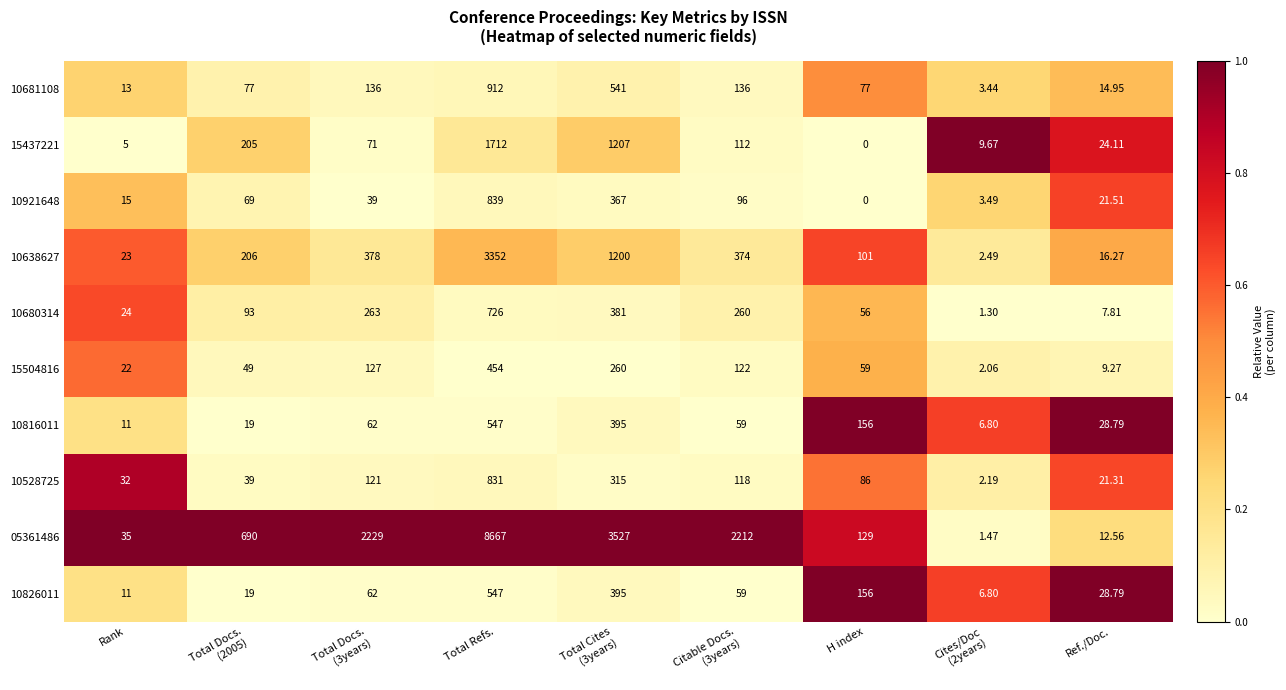

Is the value of 10816011 at Ref./Doc. greater than the value of 10826011 at H index?

No